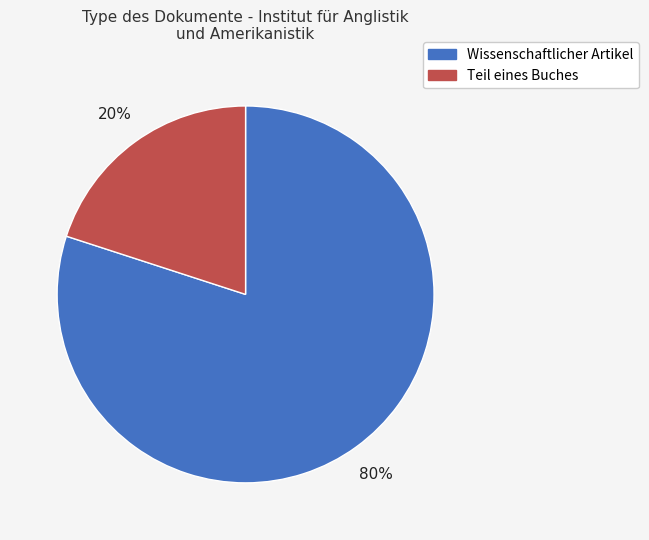

Is there a majority slice in this chart?

Yes